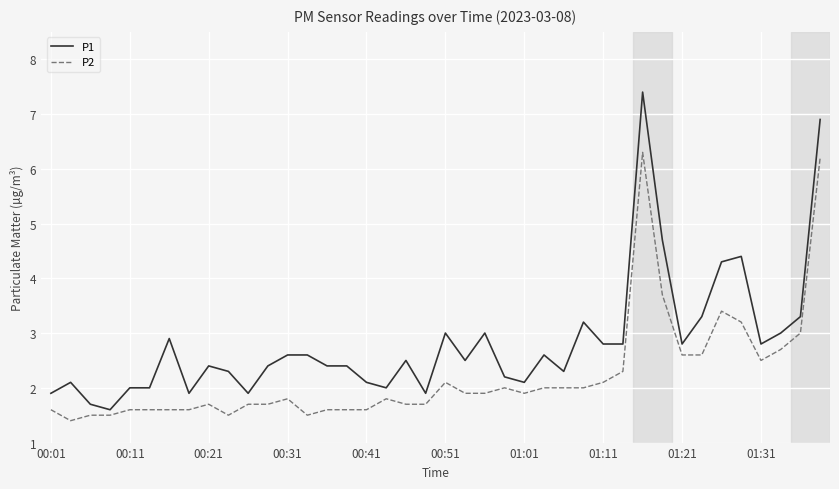

Which series has the largest total across all categories?

P1